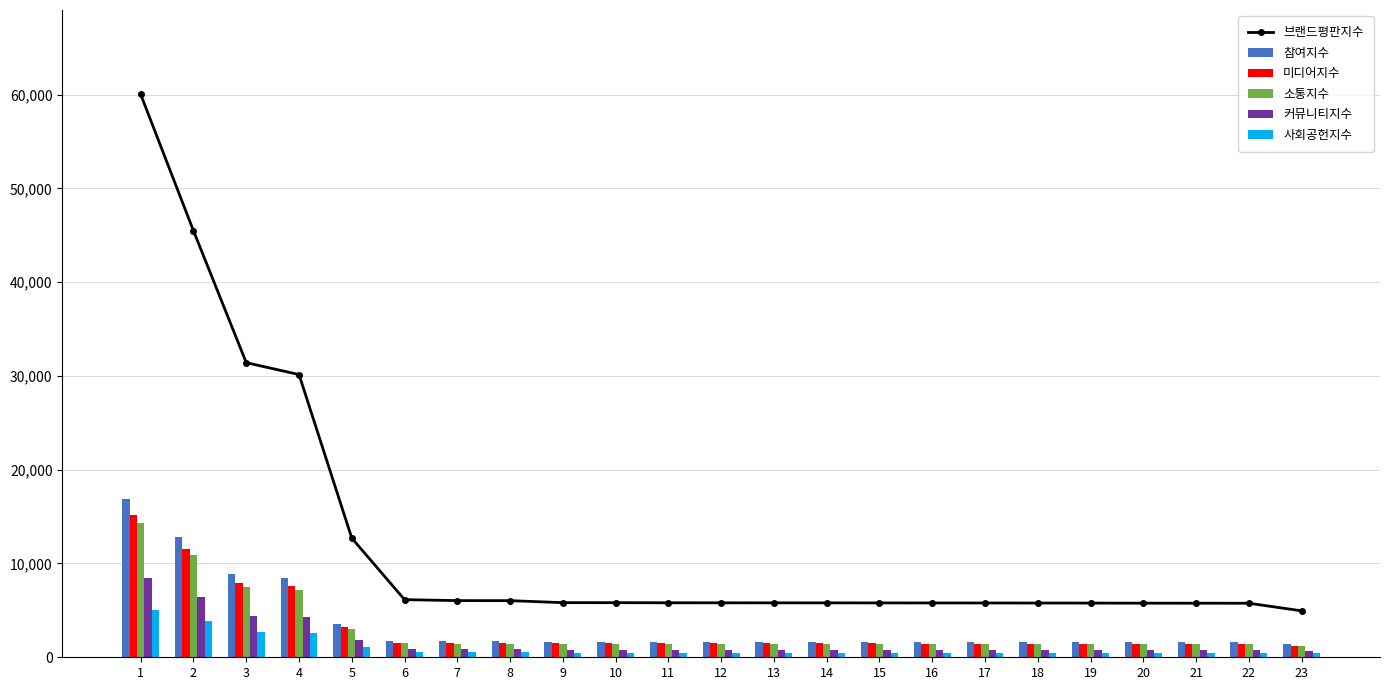

At which label does 사회공헌지수 first exceed 490?

1